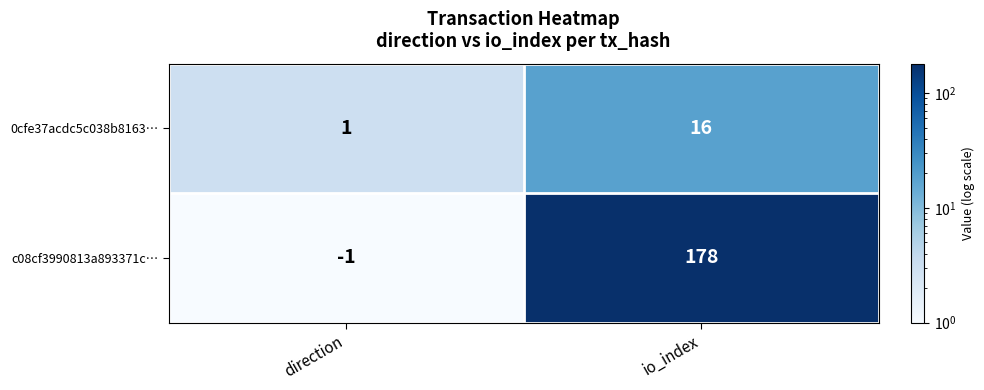

Which series changed the most between direction and io_index?

c08cf3990813a893371c…